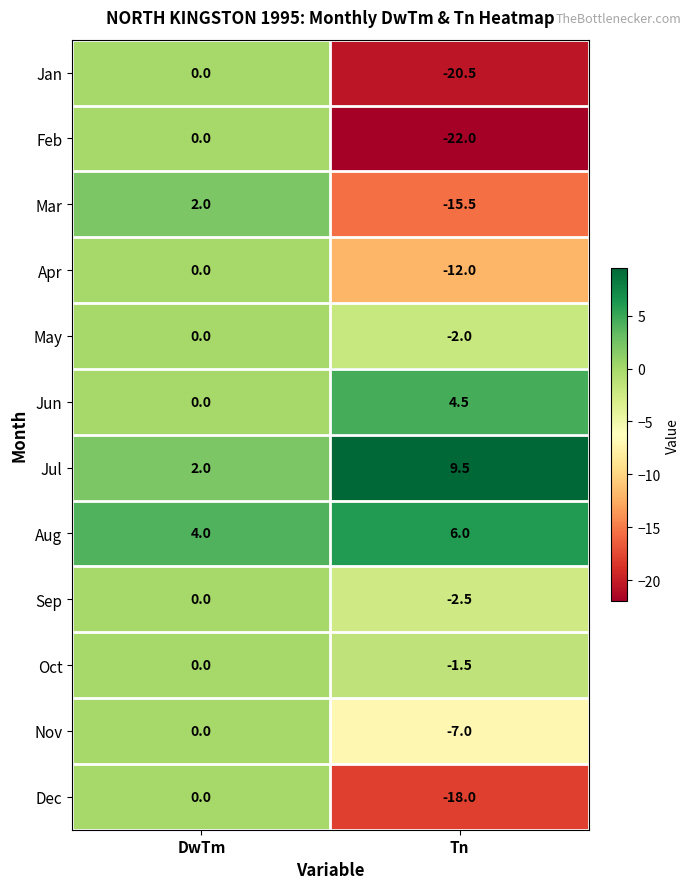

At which category does the chart reach its minimum across all series?

Tn